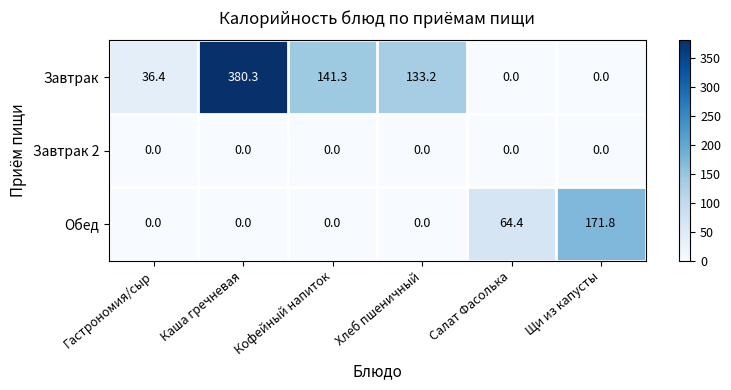

Reading left to right, transcribe all the data shown in this chart.

Завтрак: Гастрономия/сыр=36.4	Каша гречневая=380.3	Кофейный напиток=141.3	Хлеб пшеничный=133.2	Салат Фасолька=0.0	Щи из капусты=0.0
Завтрак 2: Гастрономия/сыр=0.0	Каша гречневая=0.0	Кофейный напиток=0.0	Хлеб пшеничный=0.0	Салат Фасолька=0.0	Щи из капусты=0.0
Обед: Гастрономия/сыр=0.0	Каша гречневая=0.0	Кофейный напиток=0.0	Хлеб пшеничный=0.0	Салат Фасолька=64.4	Щи из капусты=171.8